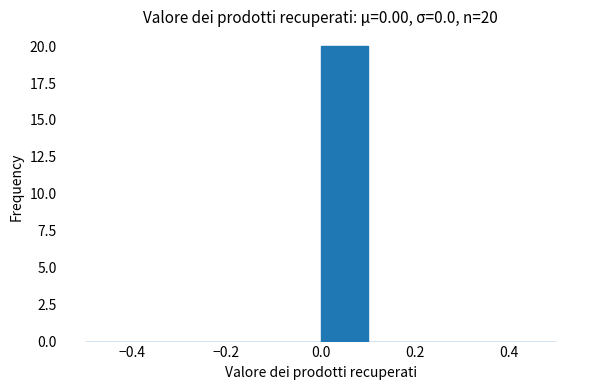

Which range on the x-axis has the tallest bar?

0.0 to 0.1